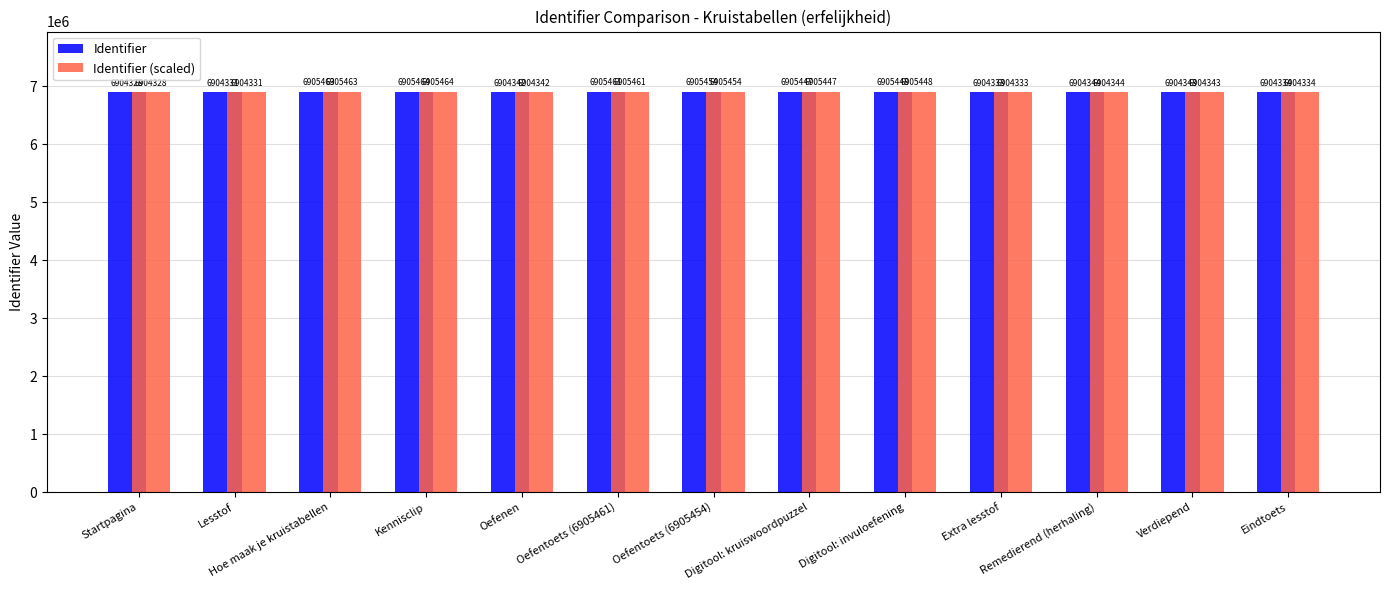

What position from the left is Oefenen?

5